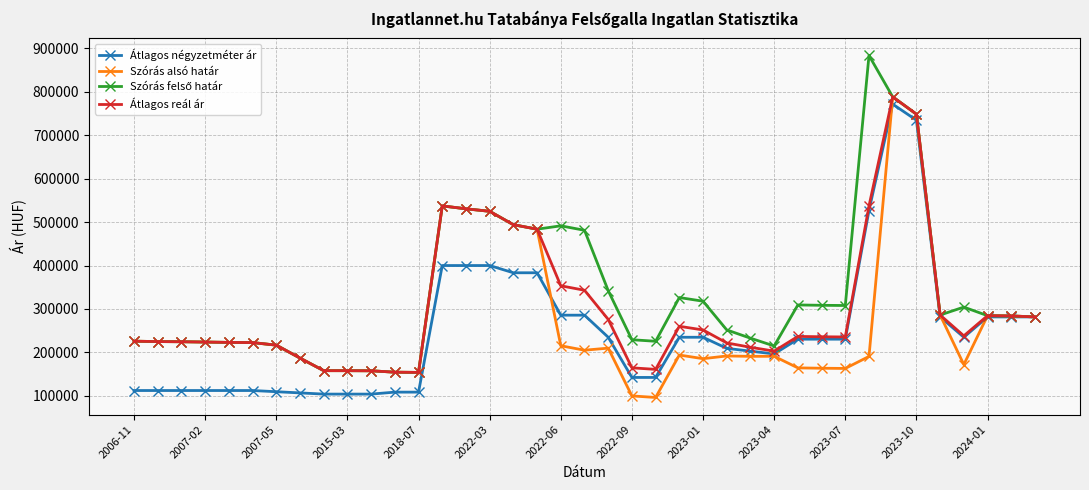

What is the value of the Átlagos négyzetméter ár point at the 38th from the left?

281679